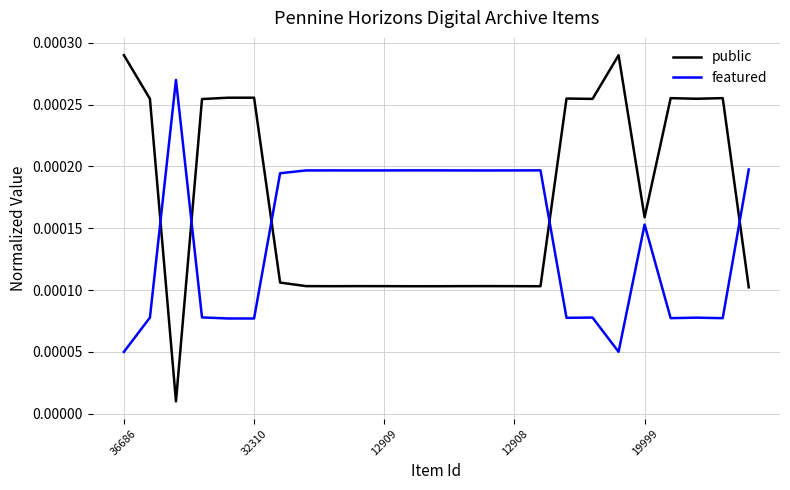

Rank the series by their maximum value, from highest to lowest.

public, featured